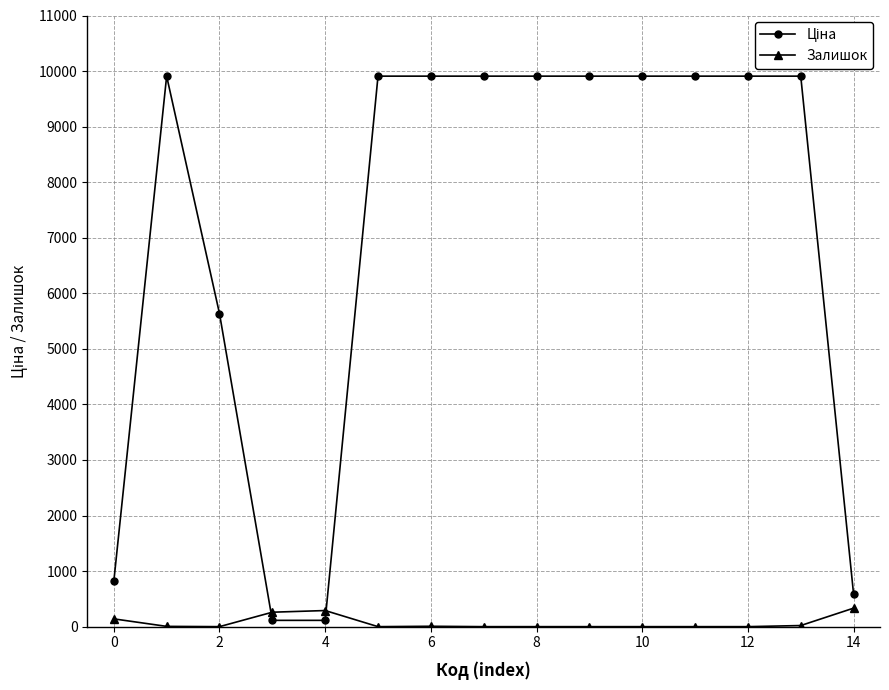

What is the difference between the maximum and minimum values in the Залишок series?

333.0